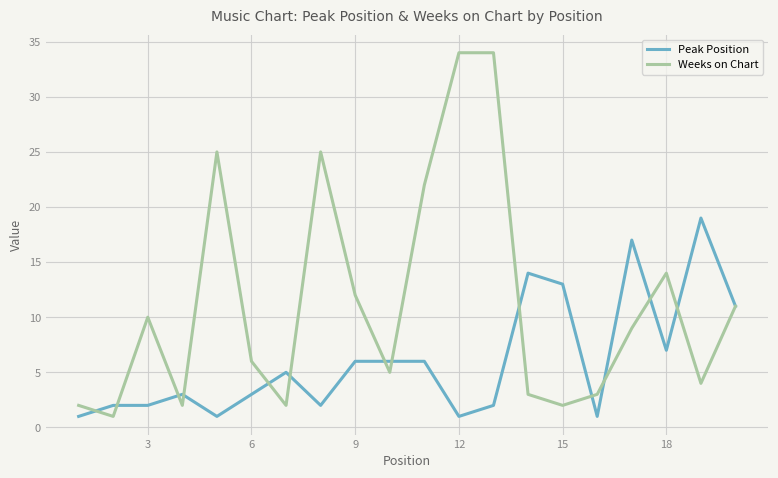

Which series has the largest total across all categories?

Weeks on Chart